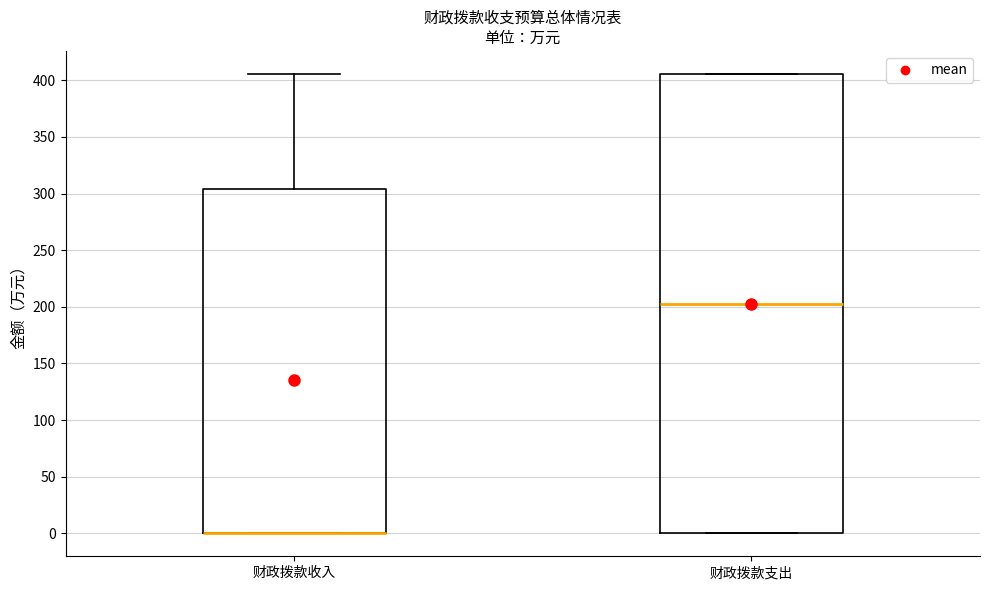

Reading left to right, read every box against the y-axis: the position of its median line, the range the box covers, and the ends of its whiskers. The values are not printed on the chart, so give them approximately, as read against the axis.

财政拨款收入: median 0 (drawn on the box's lower edge), box 0 to 305, whiskers 0 to 405
财政拨款支出: median 205, box 0 to 405, whiskers 0 to 405